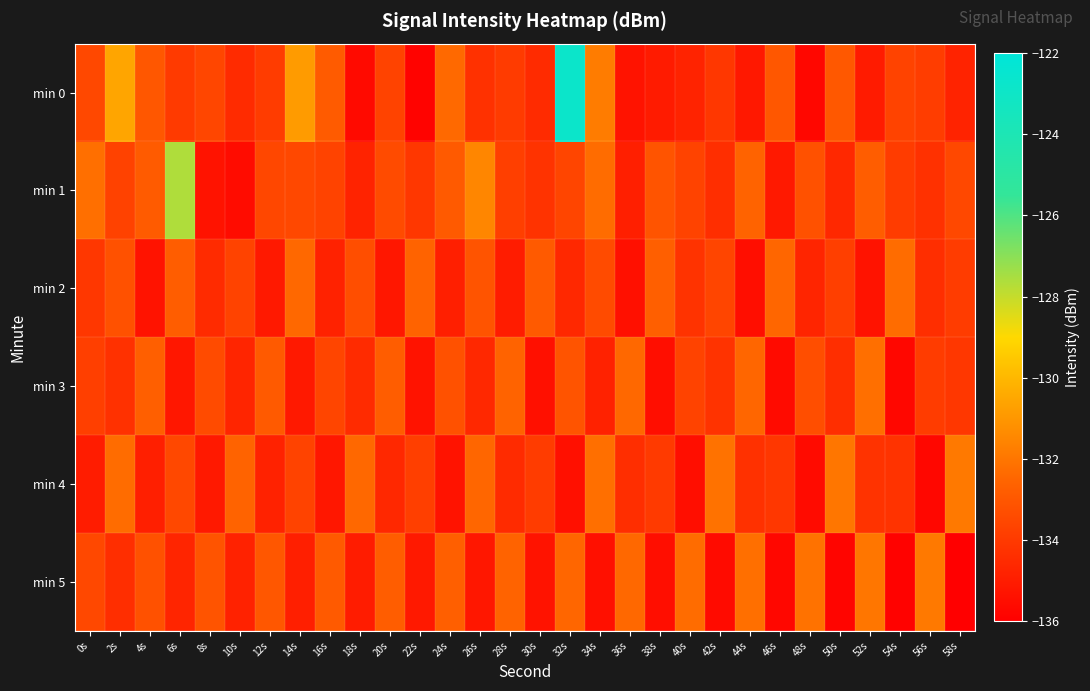

How many series are shown in this chart?

6